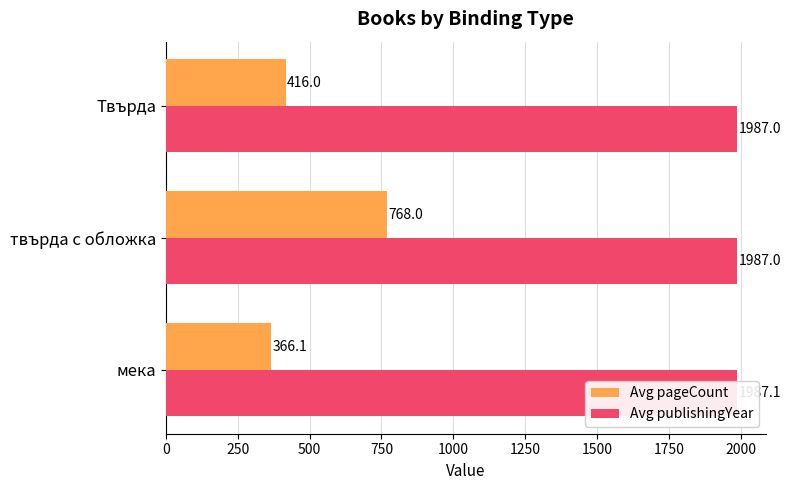

The Avg publishingYear series shows 3514.2 at мека. True or false?

False